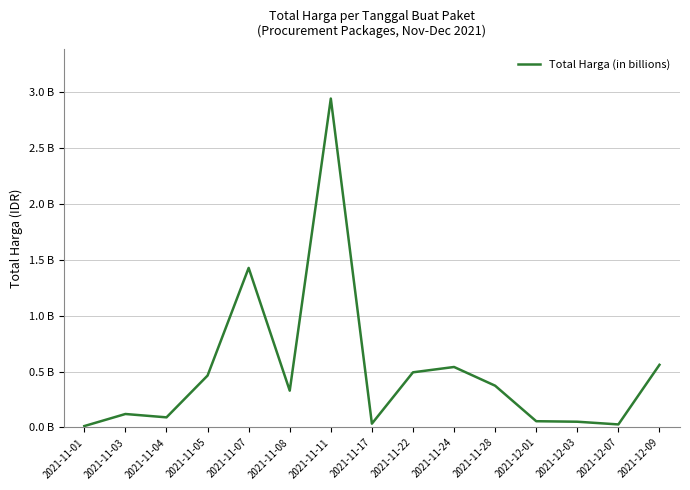

Which category has the lowest value across all series?

2021-11-01